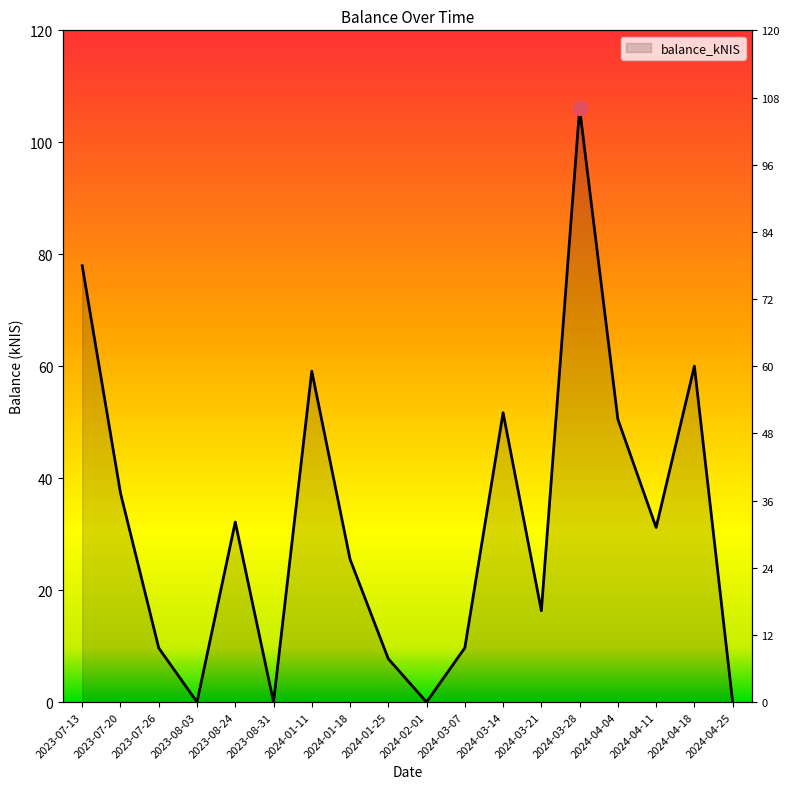

Reading left to right, list all the values displayed in this chart.

2023-07-13=77.9	2023-07-20=37.3	2023-07-26=9.7	2023-08-03=0.0	2023-08-24=32.2	2023-08-31=0.0	2024-01-11=59.1	2024-01-18=25.5	2024-01-25=7.7	2024-02-01=0.0	2024-03-07=9.7	2024-03-14=51.7	2024-03-21=16.3	2024-03-28=106.1	2024-04-04=50.5	2024-04-11=31.2	2024-04-18=60.0	2024-04-25=0.0